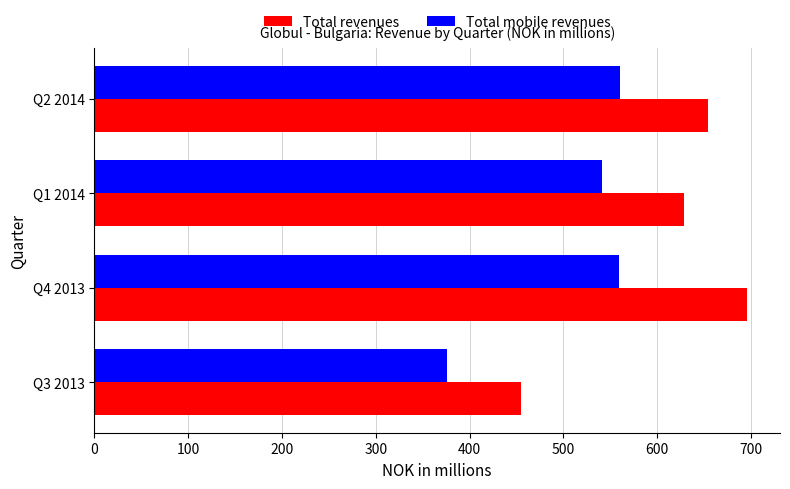

Which series changed the most between Q3 2013 and Q1 2014?

Total revenues